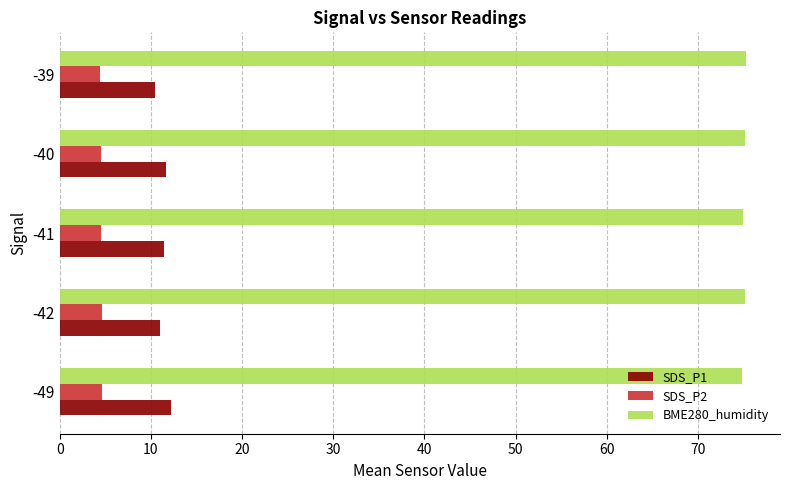

What is the average value of the SDS_P1 series?

11.4